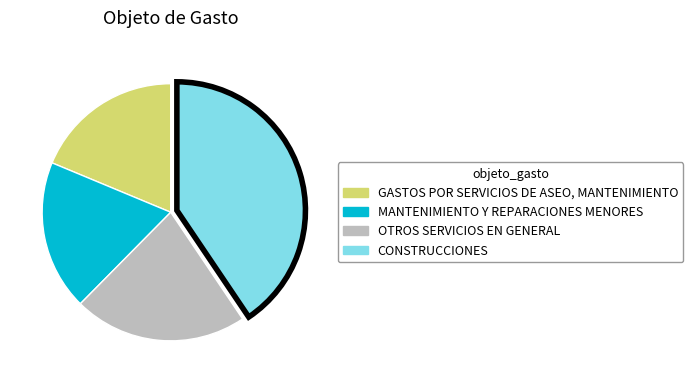

Rank the categories by value from lowest to highest.

GASTOS POR SERVICIOS DE ASEO, MANTENIMIENTO, MANTENIMIENTO Y REPARACIONES MENORES, OTROS SERVICIOS EN GENERAL, CONSTRUCCIONES